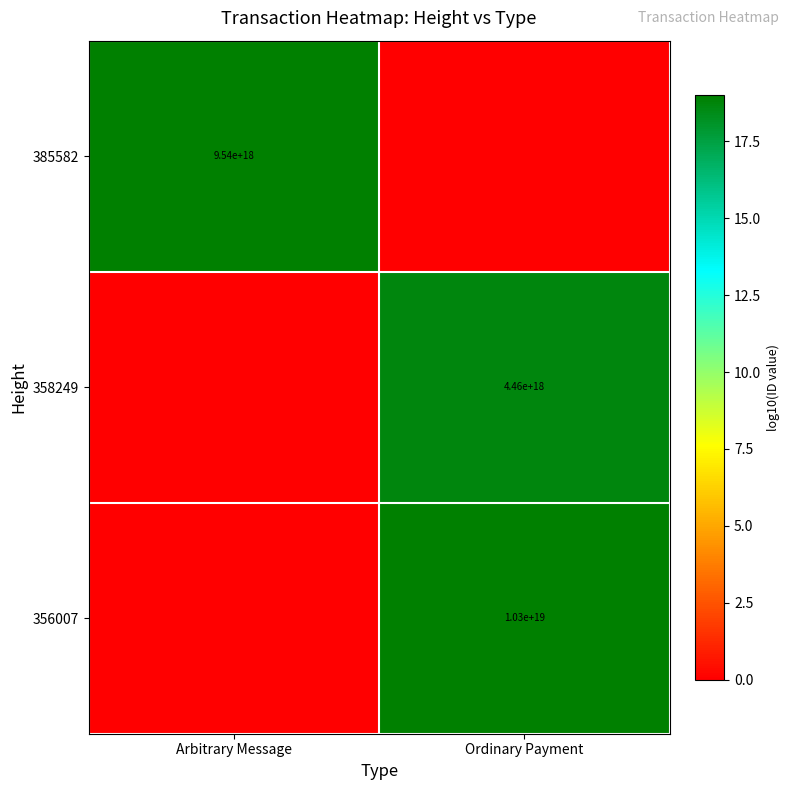

What is the maximum value shown in the chart?

19.0